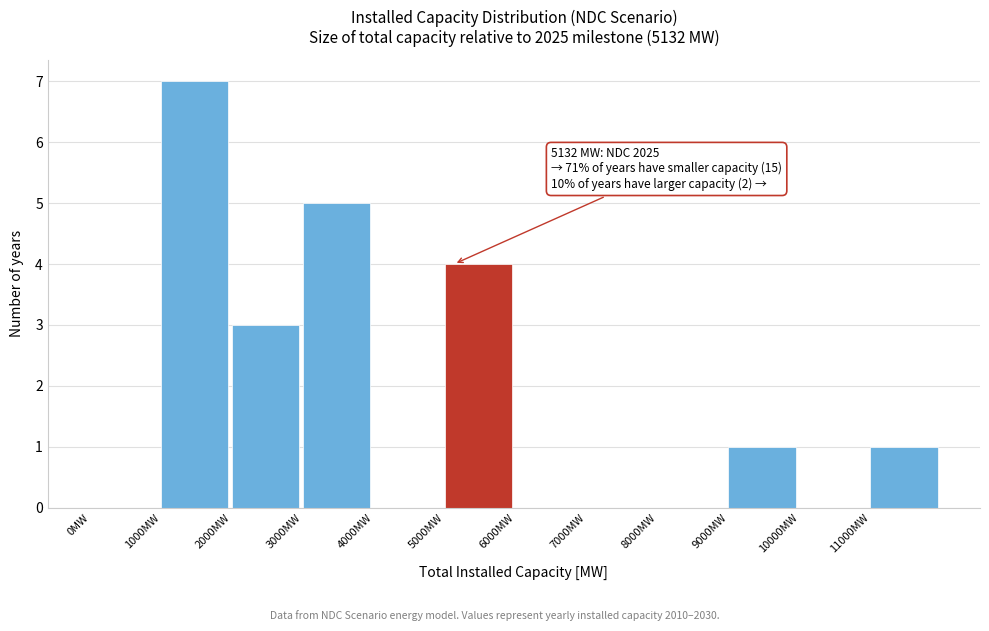

Reading left to right, what are all the values shown in this chart?

0MW=0	1000MW=7	2000MW=3	3000MW=5	4000MW=0	5000MW=4	6000MW=0	7000MW=0	8000MW=0	9000MW=1	10000MW=0	11000MW=1